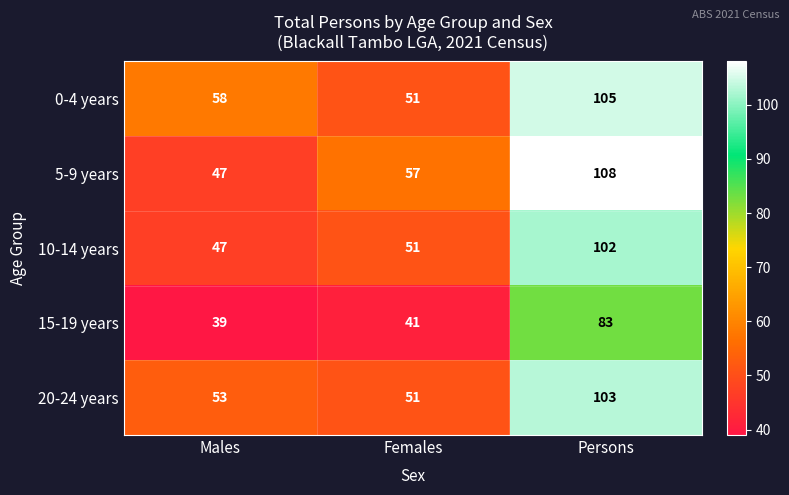

Reading left to right, extract all data points from this chart.

0-4 years: Males=58	Females=51	Persons=105
5-9 years: Males=47	Females=57	Persons=108
10-14 years: Males=47	Females=51	Persons=102
15-19 years: Males=39	Females=41	Persons=83
20-24 years: Males=53	Females=51	Persons=103